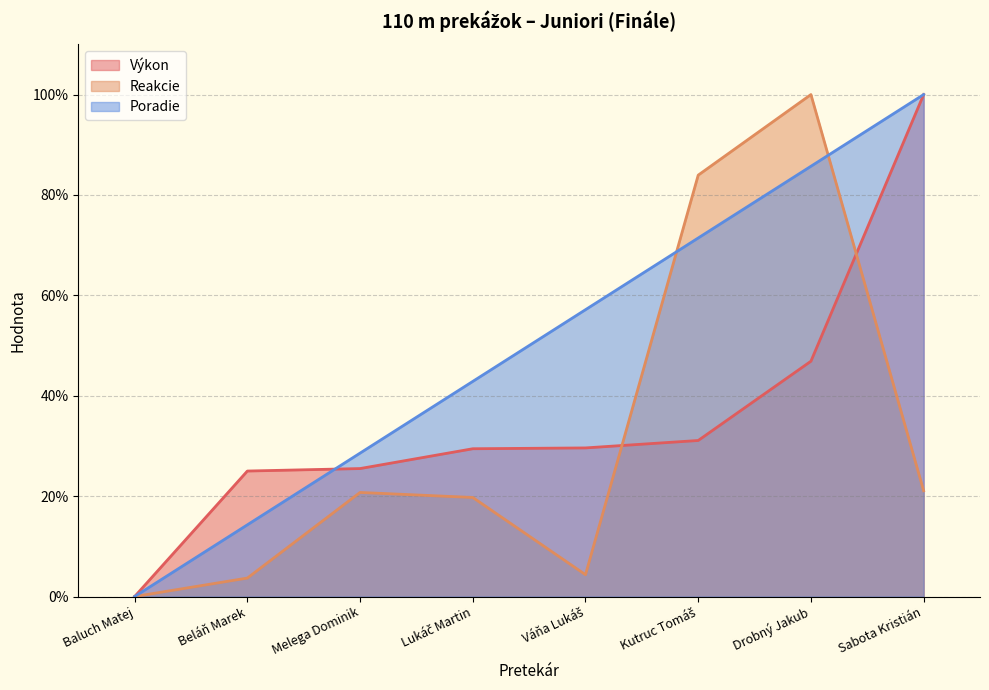

How many lines are shown in the chart?

3